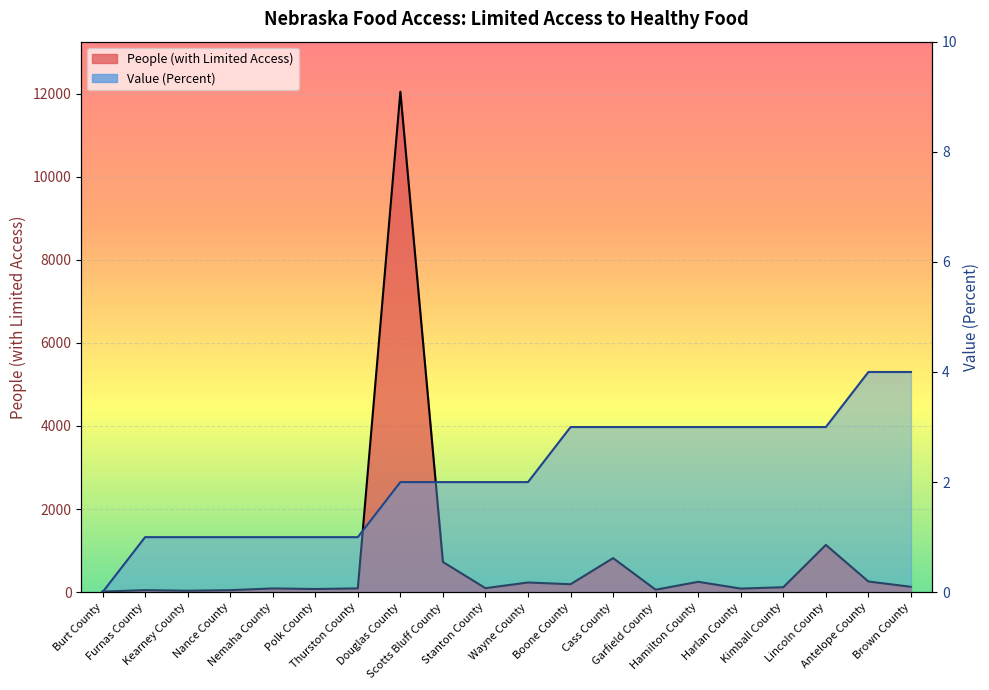

What are all the series names shown in the legend?

People (with Limited Access), Value (Percent)